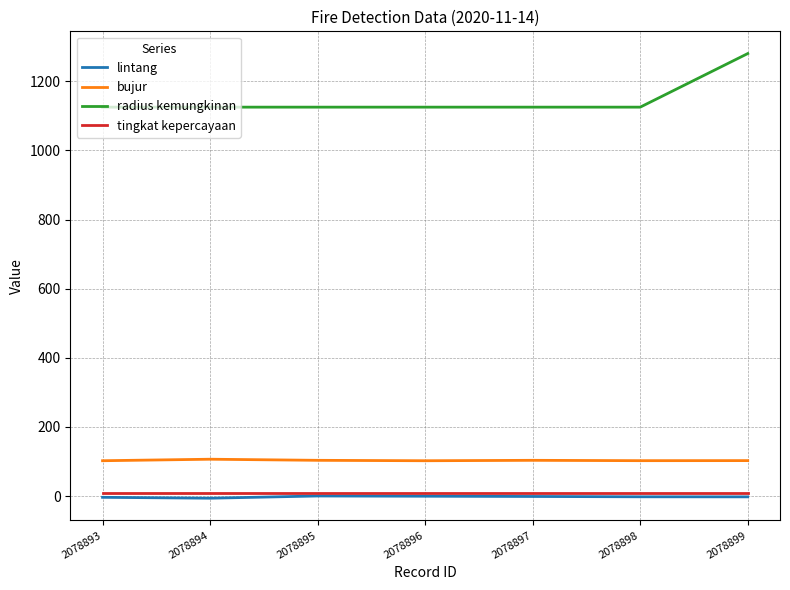

What is the maximum value for tingkat kepercayaan?

8.0